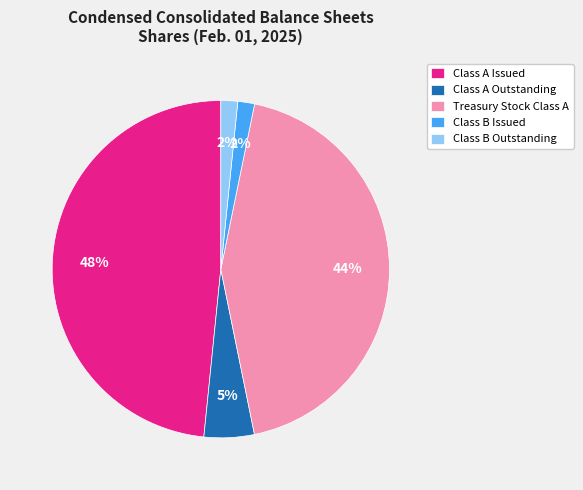

To the nearest percent, what is the average slice percentage?

20%